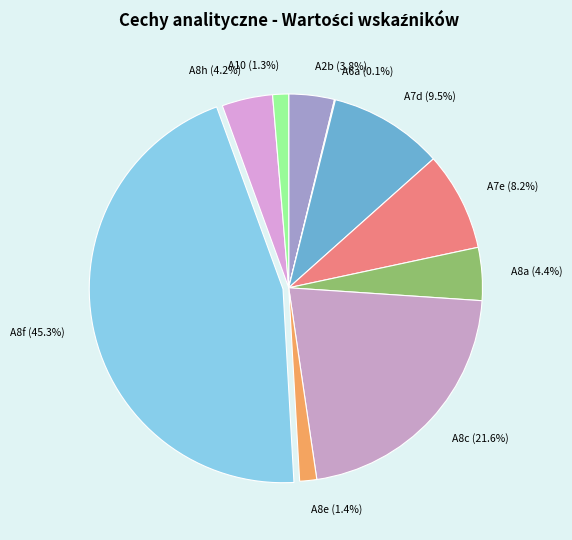

Is there a majority slice in this chart?

No